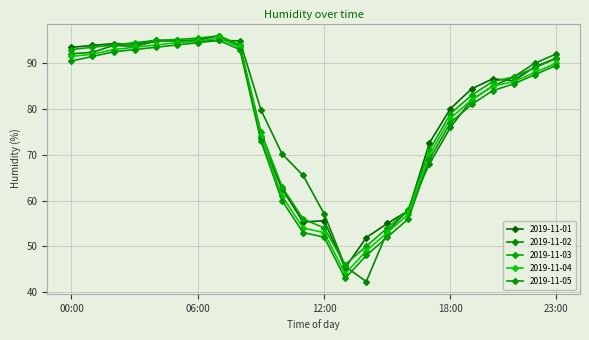

How many categories are shown in the chart?

24